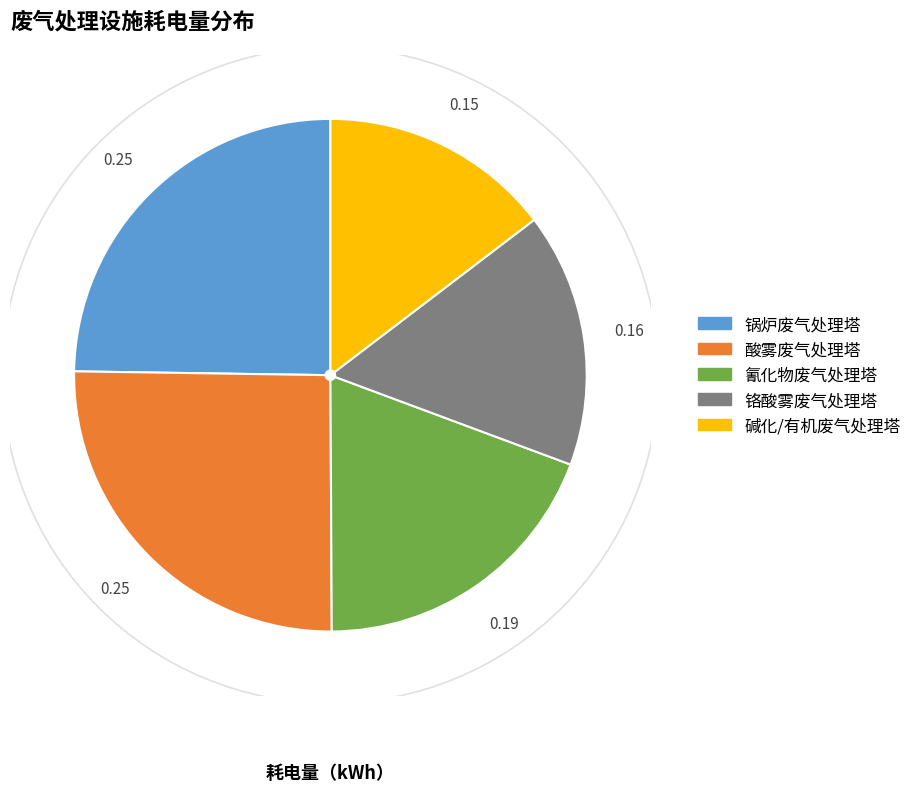

Does any single category account for the majority?

No